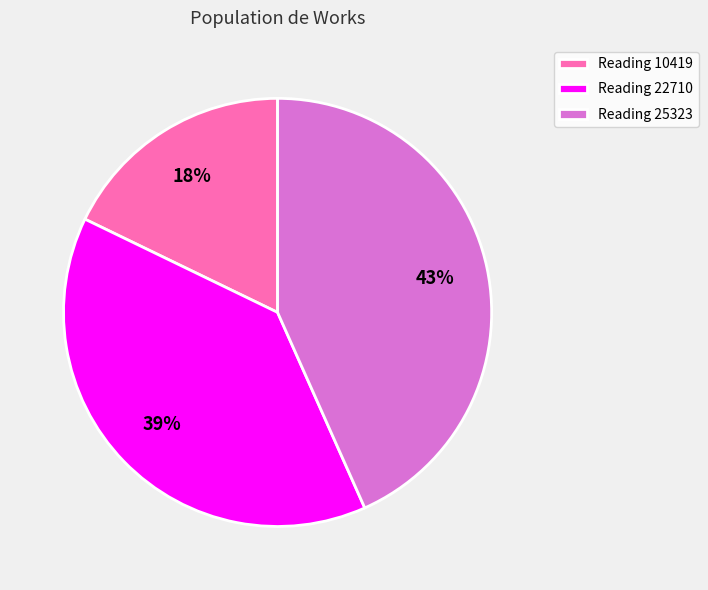

How many segments does this pie chart have?

3